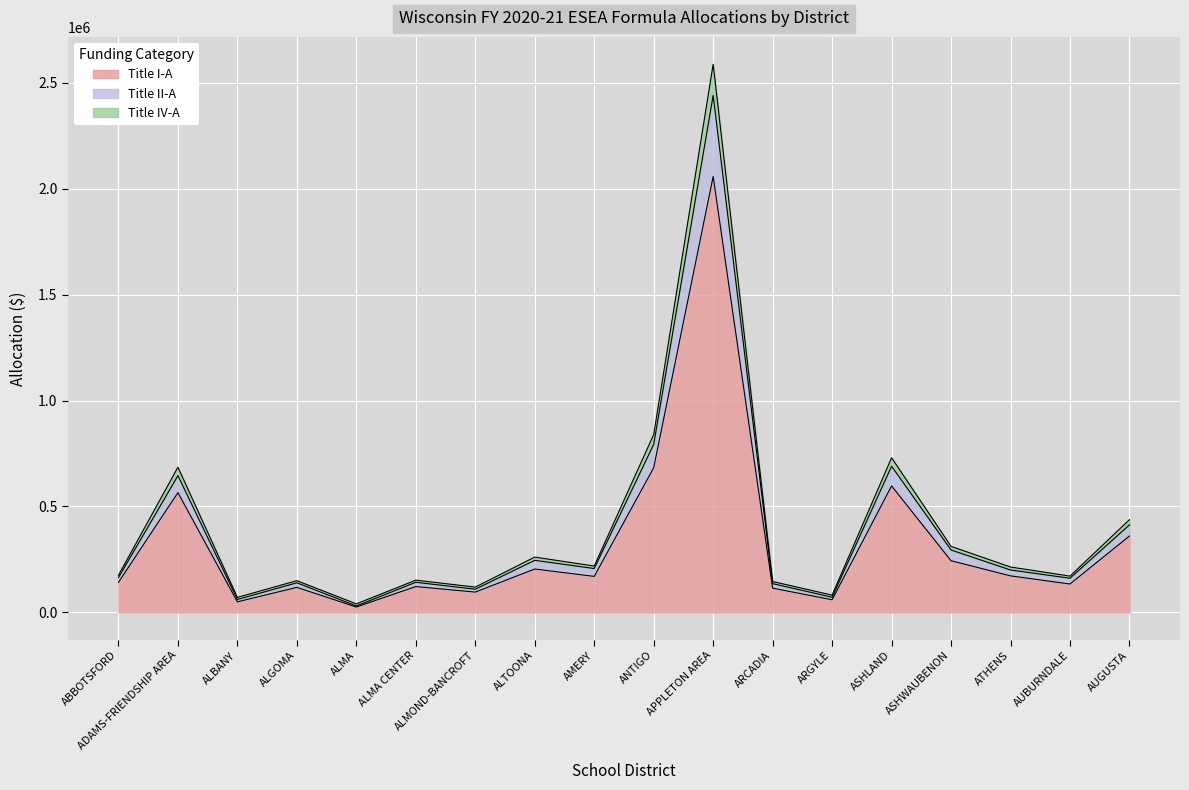

How many lines are shown in the chart?

3